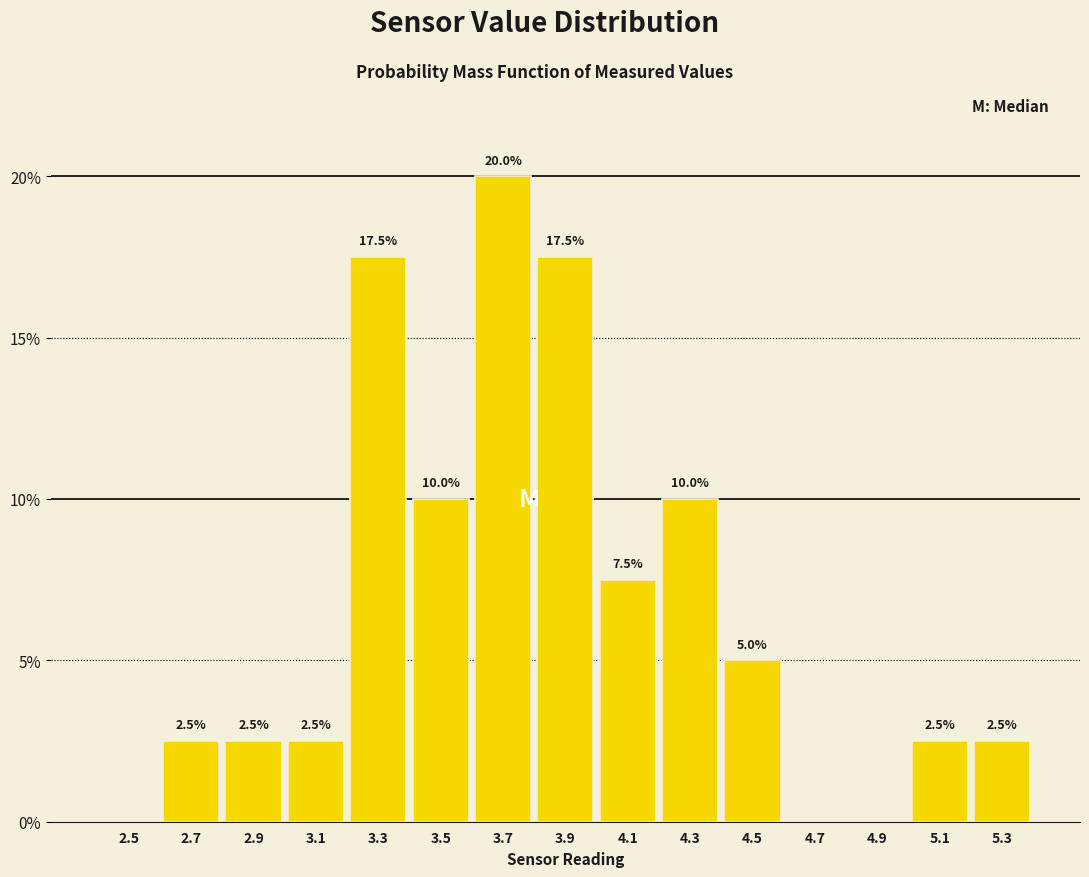

Which range on the x-axis has the tallest bar?

3.6 to 3.8